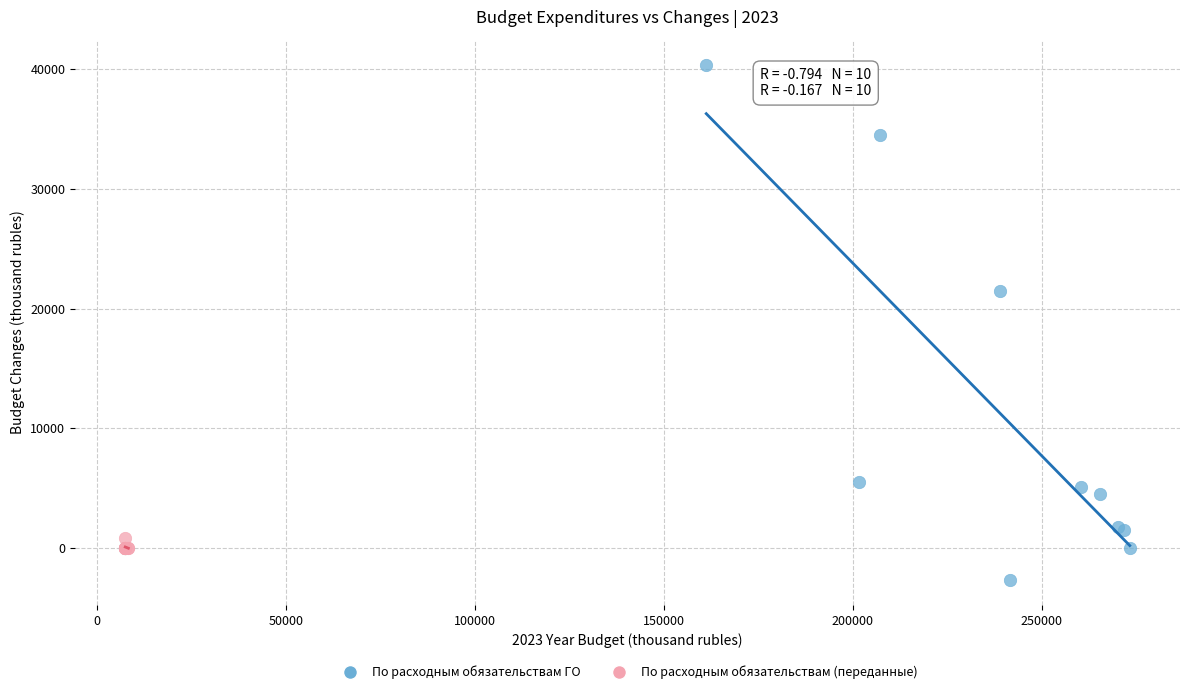

Which series has the widest spread of Y values?

По расходным обязательствам ГО